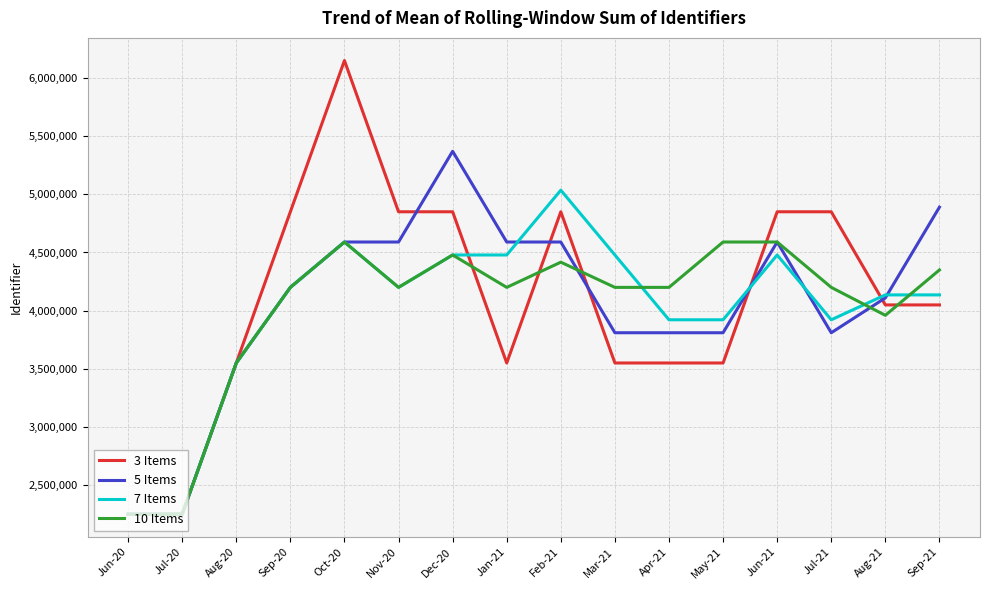

After their last crossing, which series has the higher values: 10 Items or 3 Items?

10 Items